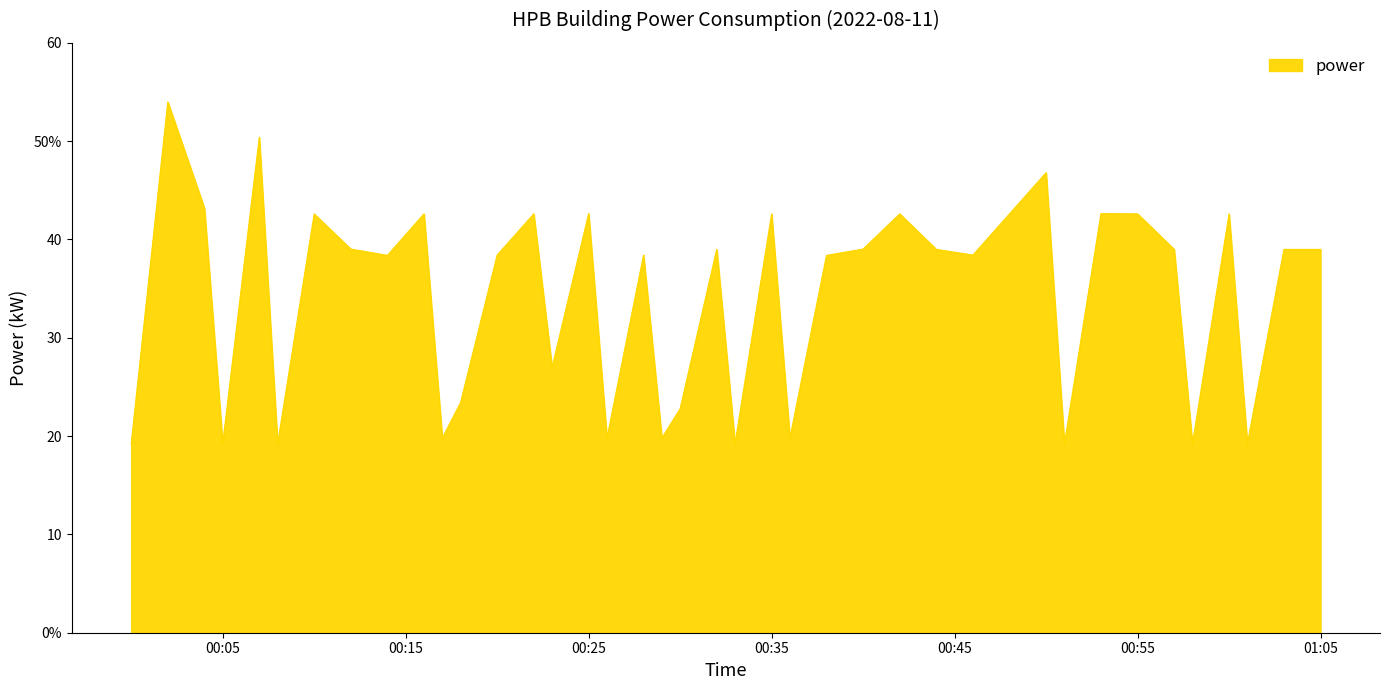

What is the minimum value shown in the chart?

19.2